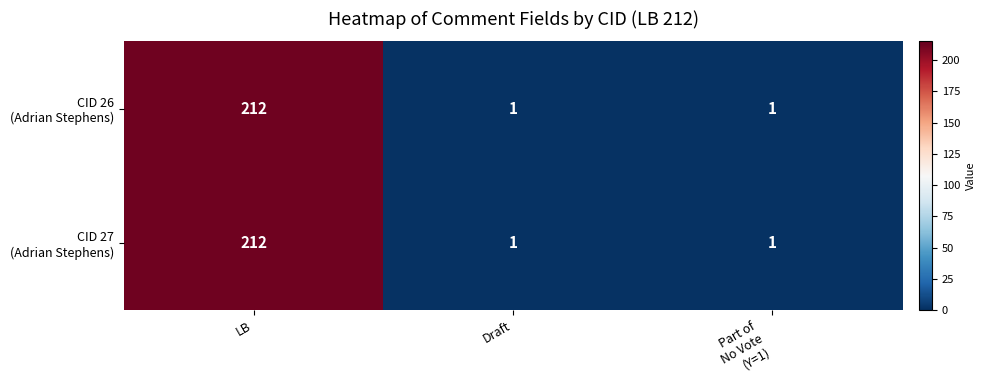

What is the maximum value shown in the chart?

212